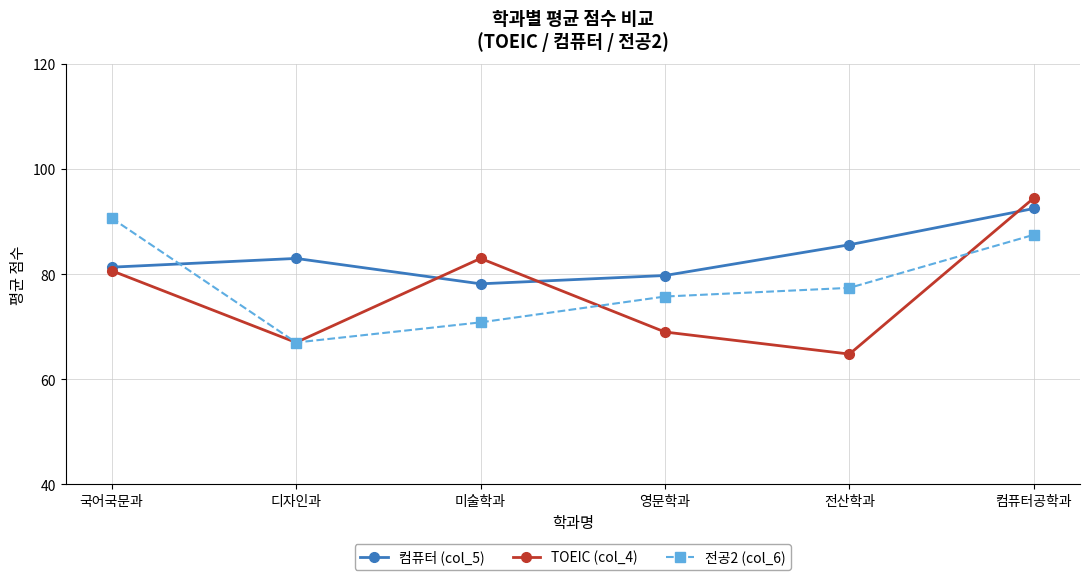

Reading left to right, transcribe all the data shown in this chart.

컴퓨터 (col_5): 국어국문과=81.3	디자인과=83.0	미술학과=78.2	영문학과=79.8	전산학과=85.6	컴퓨터공학과=92.5
TOEIC (col_4): 국어국문과=80.7	디자인과=67.0	미술학과=83.0	영문학과=69.0	전산학과=64.8	컴퓨터공학과=94.5
전공2 (col_6): 국어국문과=90.7	디자인과=67.0	미술학과=70.8	영문학과=75.8	전산학과=77.4	컴퓨터공학과=87.5